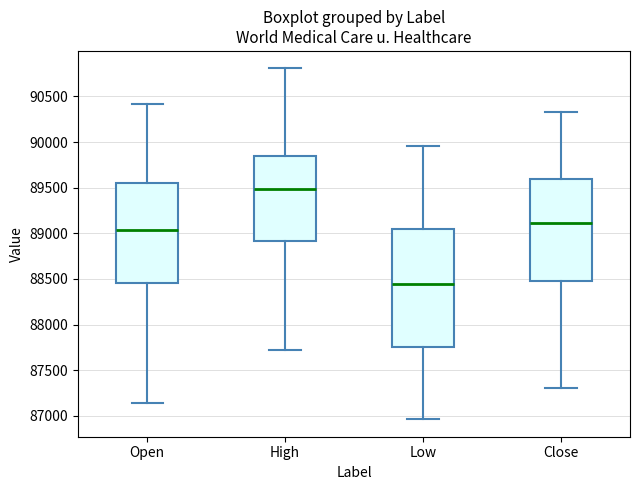

Which box is the tallest, from its lower edge to its upper edge?

Low